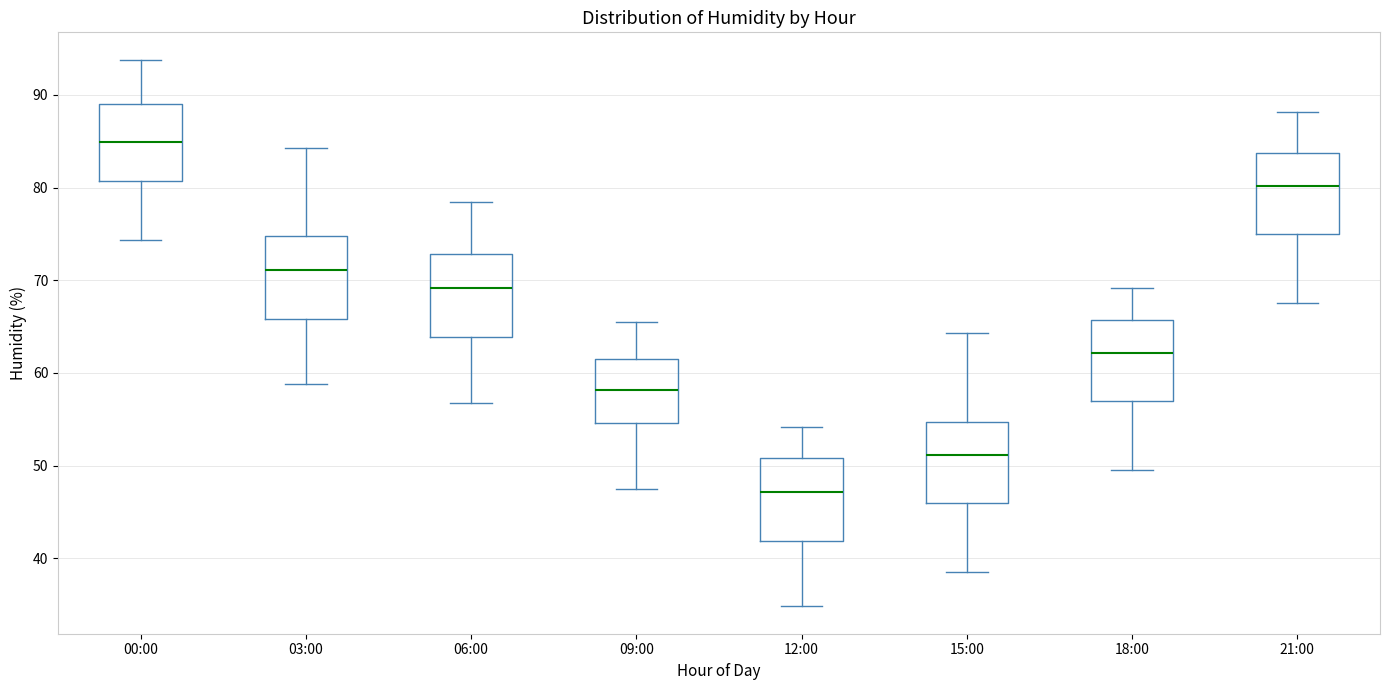

Which box's median line is the lowest?

12:00